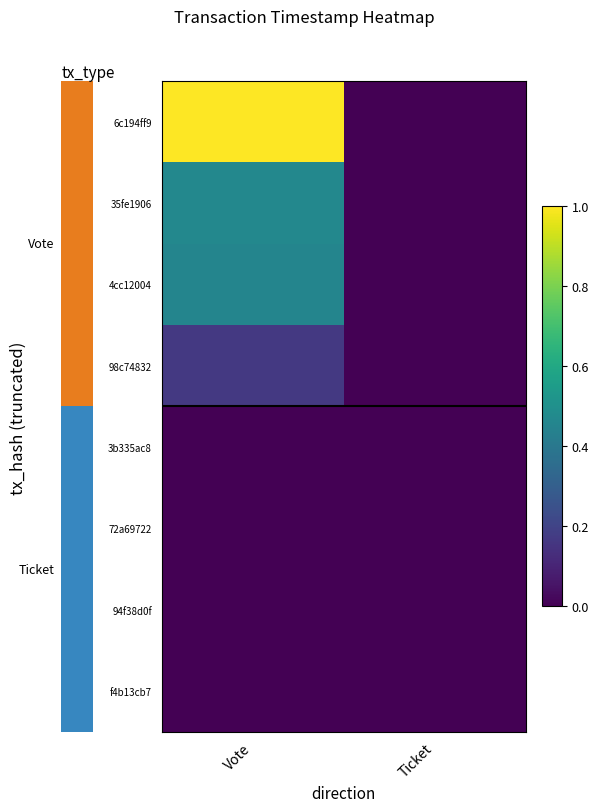

Is it true that 3b335ac8 equals 0.0 at Ticket?

True